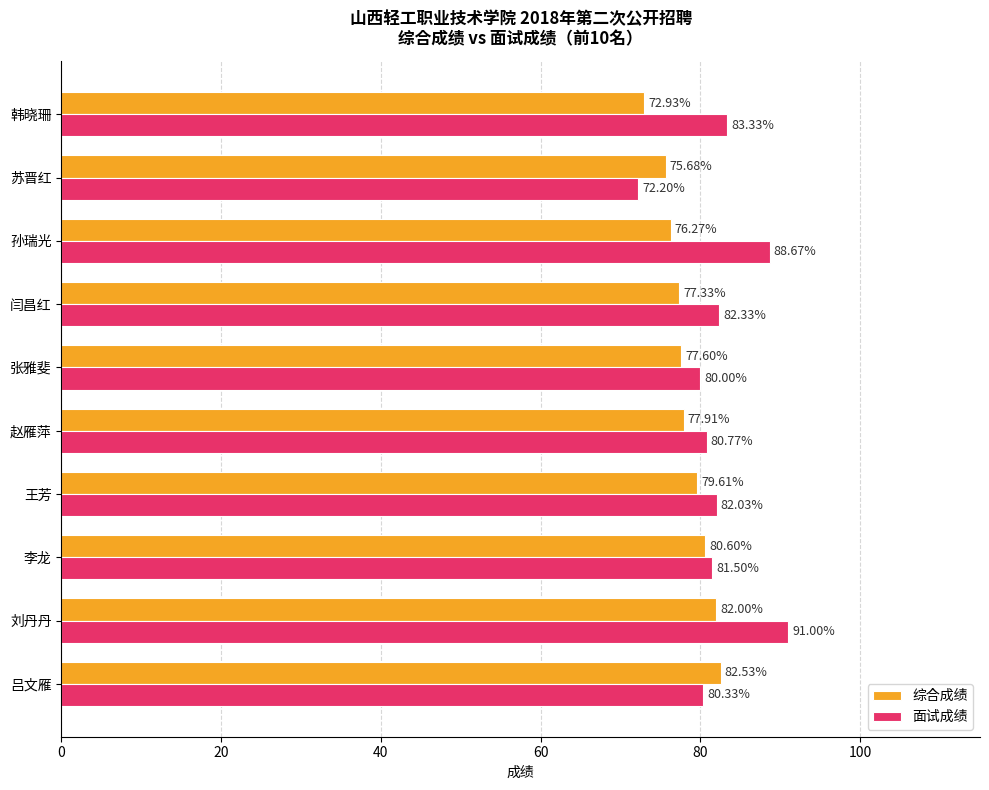

What is the total value across all series at 韩晓珊?

156.3